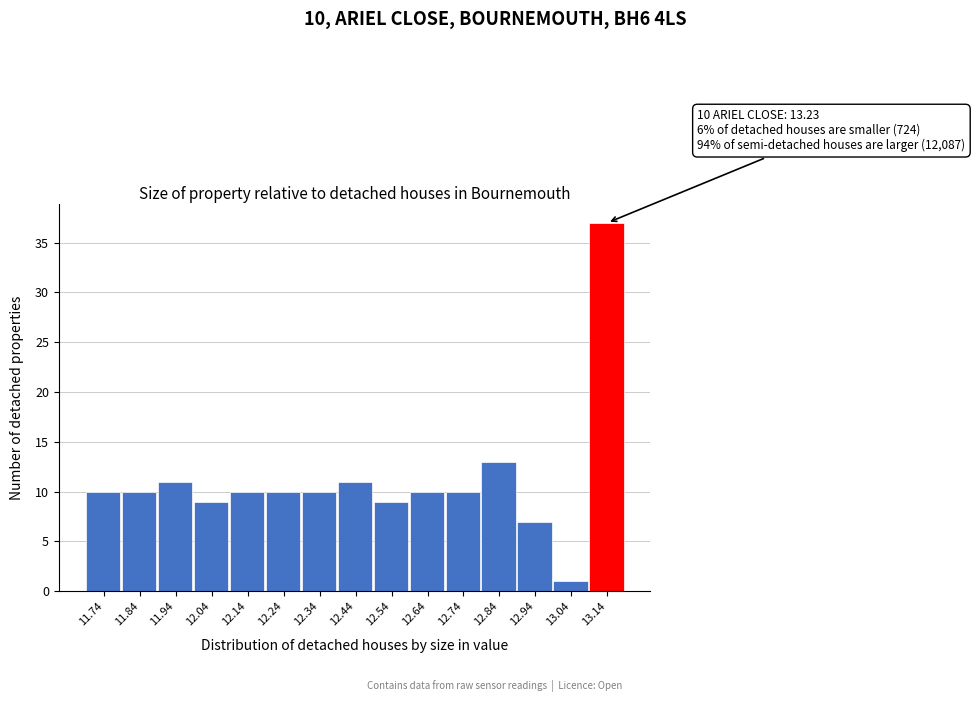

Reading left to right, extract all data points from this chart.

10	10	11	9	10	10	10	11	9	10	10	13	7	1	37